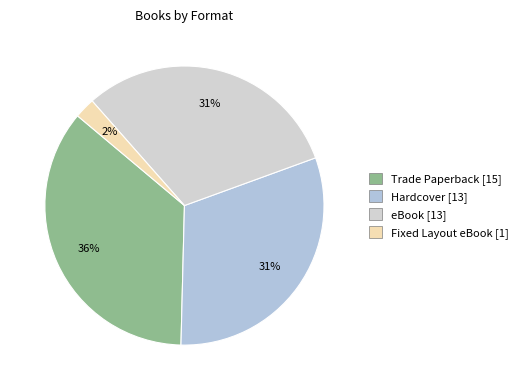

Which category has the biggest portion of the pie?

Trade Paperback